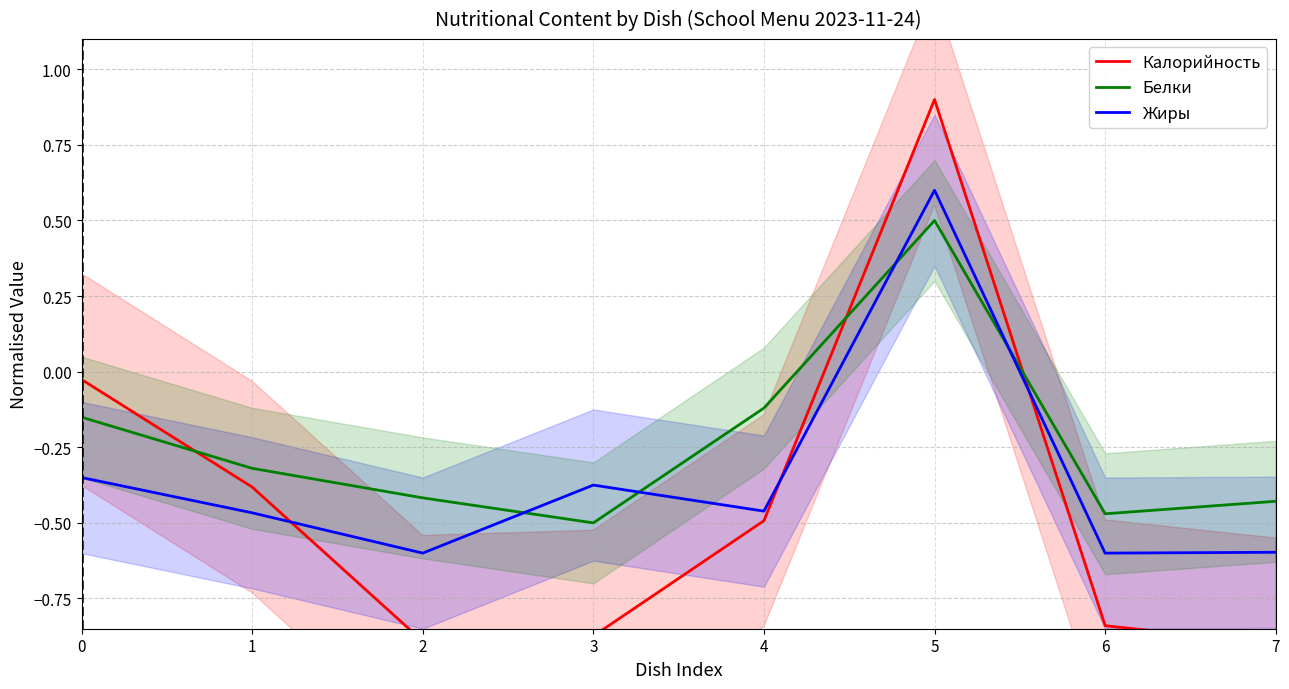

At which category does Жиры reach its first local peak?

3